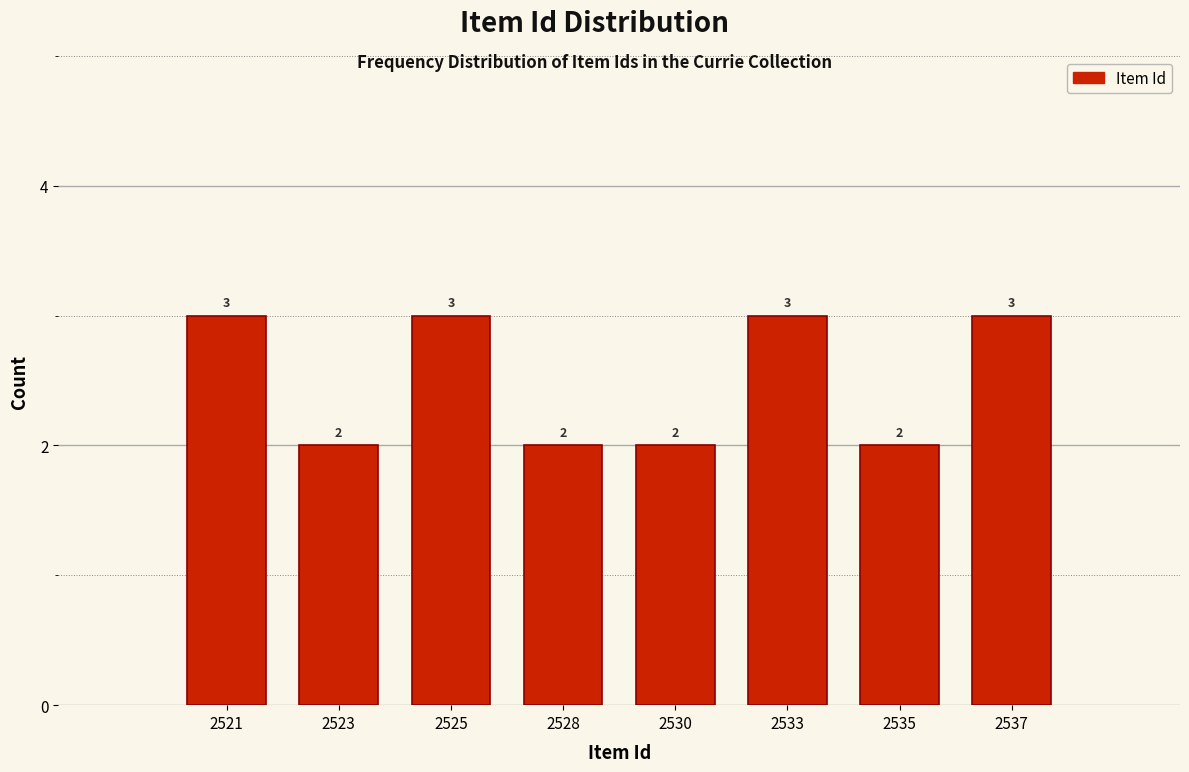

Reading left to right, list all the values displayed in this chart.

3	2	3	2	2	3	2	3